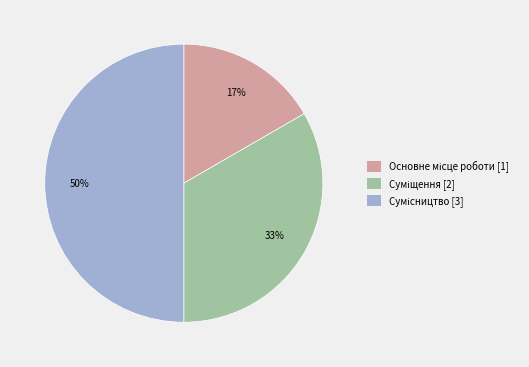

To the nearest percent, what is the difference between the largest and smallest slice percentages?

33%